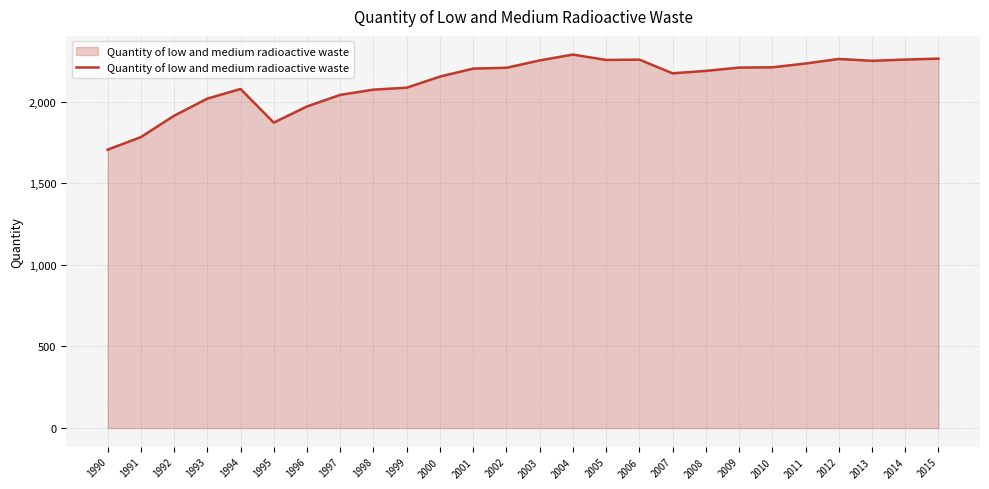

What is the ratio of the value at 2006 to the value at 1993?

1.1